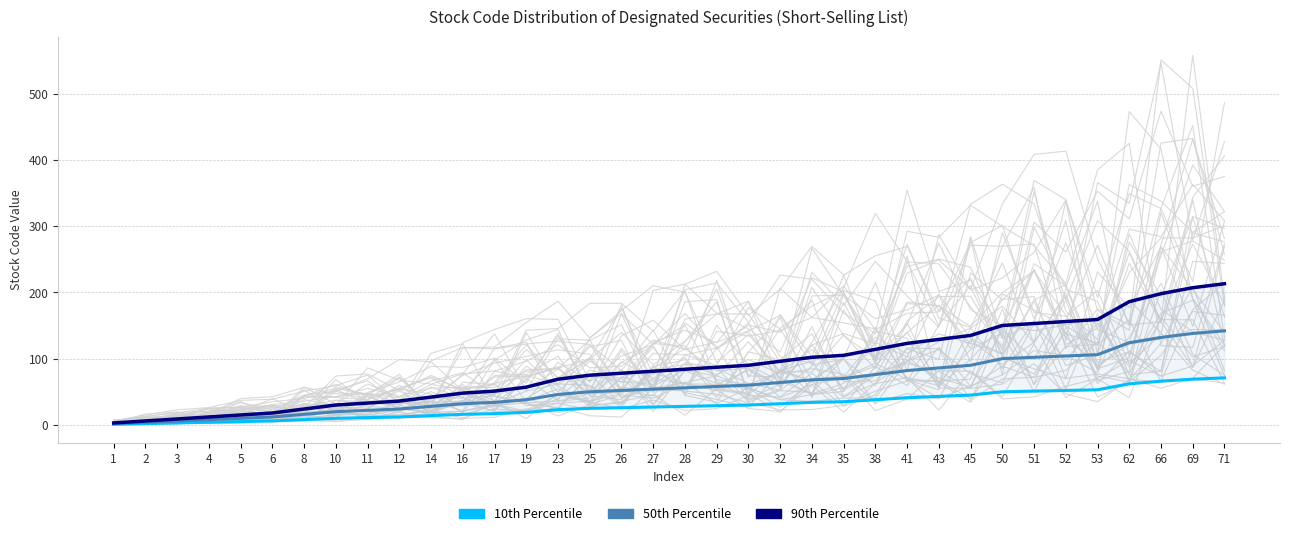

Between 14 and 52, which series saw the biggest shift?

90th Percentile